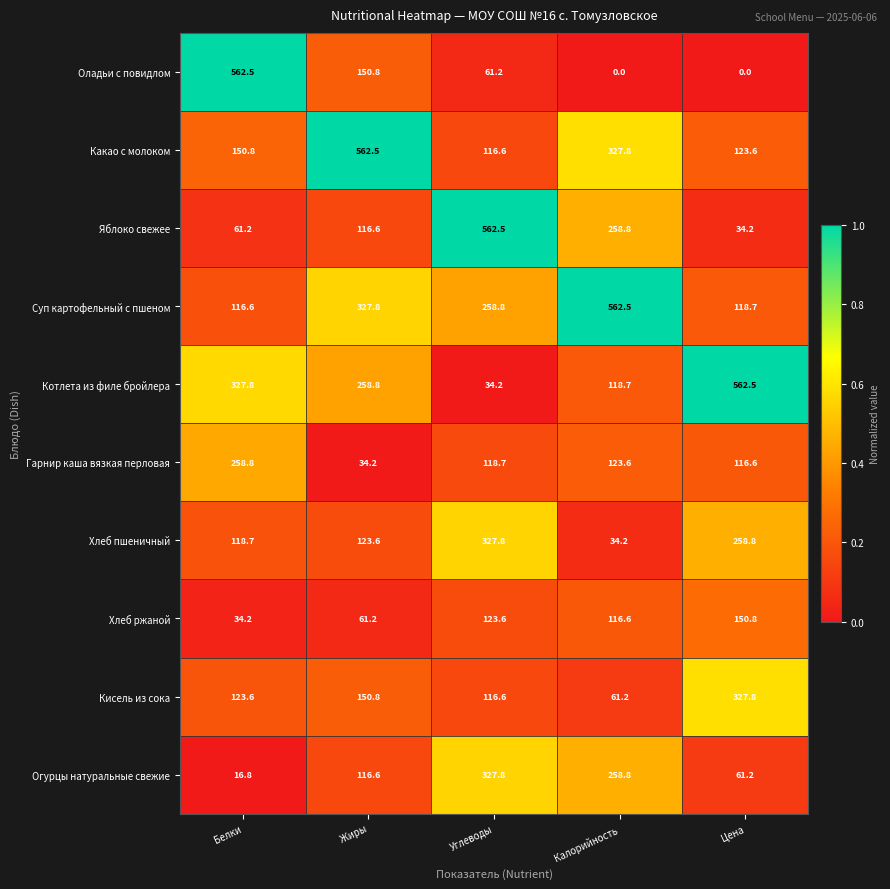

Is it true that Огурцы натуральные свежие equals 327.8 at Углеводы?

True